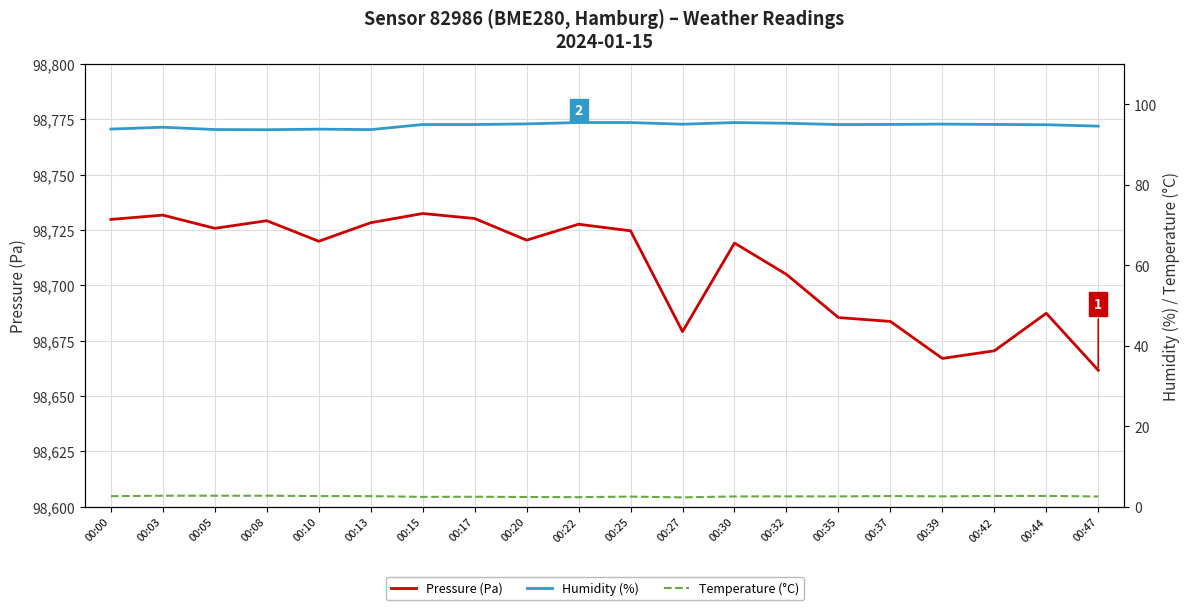

Is it true that Pressure (Pa) equals 32355.5 at 00:20?

False